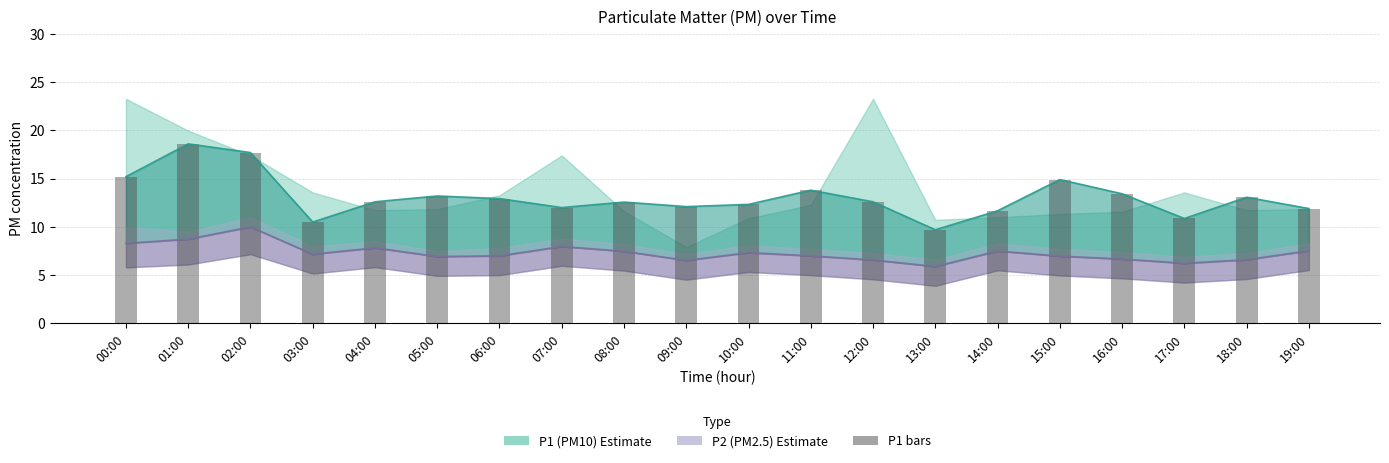

Does the chart contain any negative values?

No